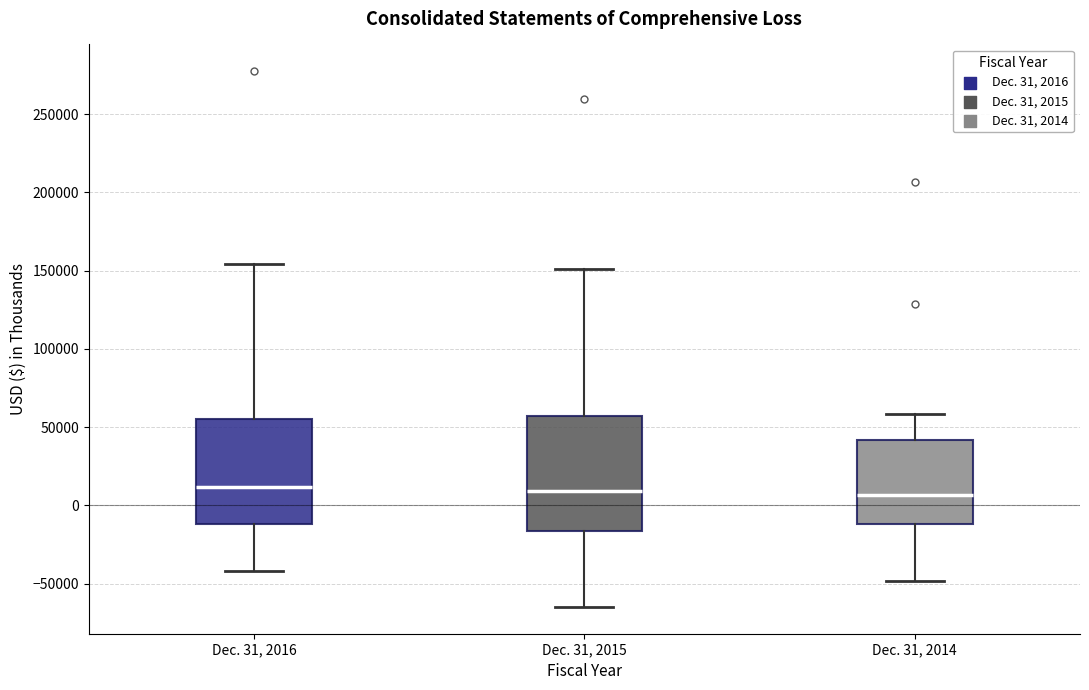

Comparing the boxes themselves (not the whiskers), which one is the tallest?

Dec. 31, 2015